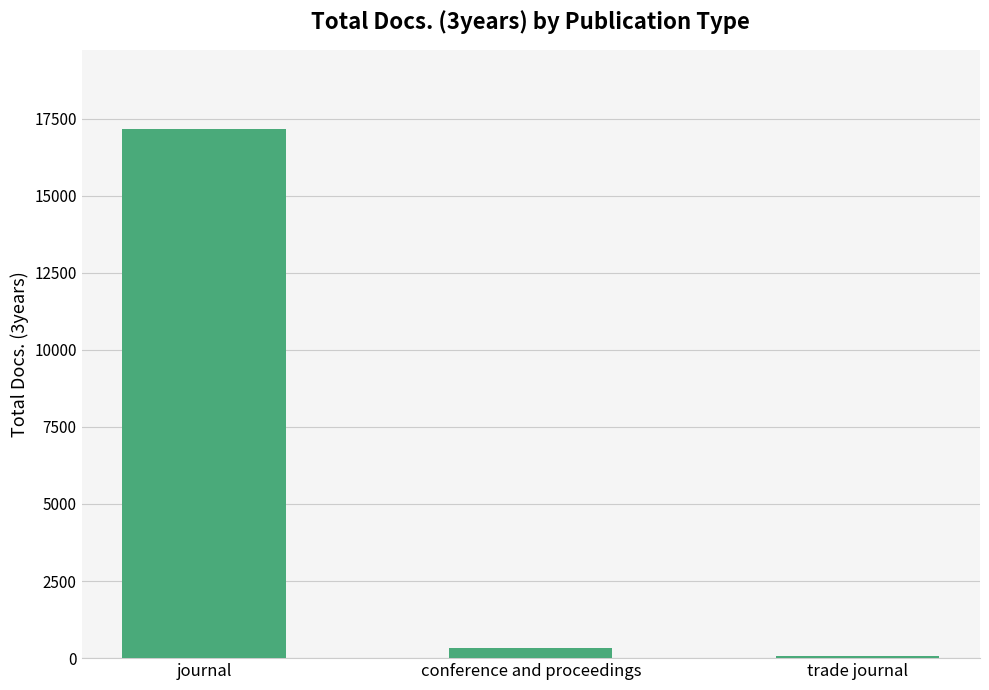

The chart shows a value of 17161 at journal. True or false?

True